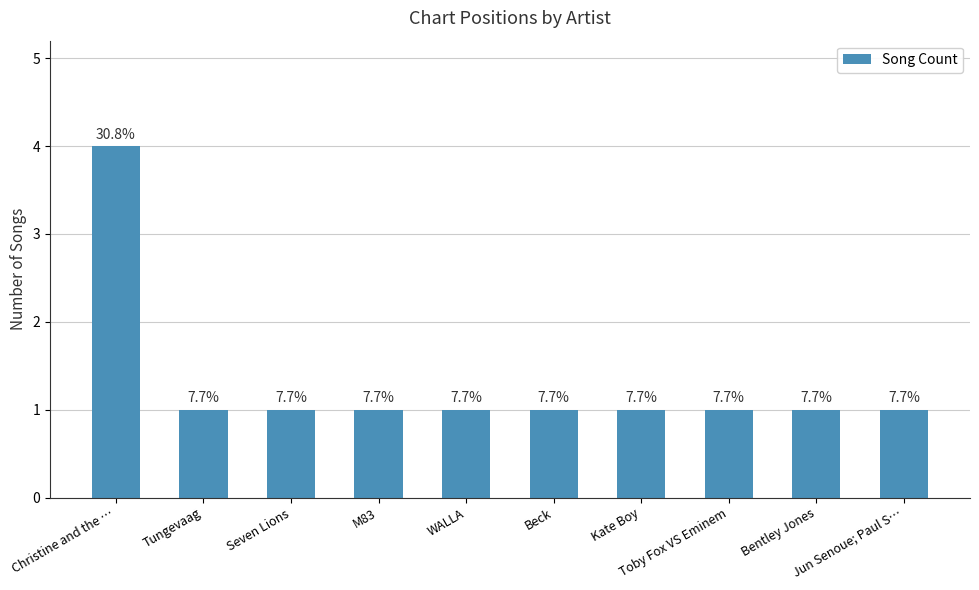

What is the minimum value shown in the chart?

1